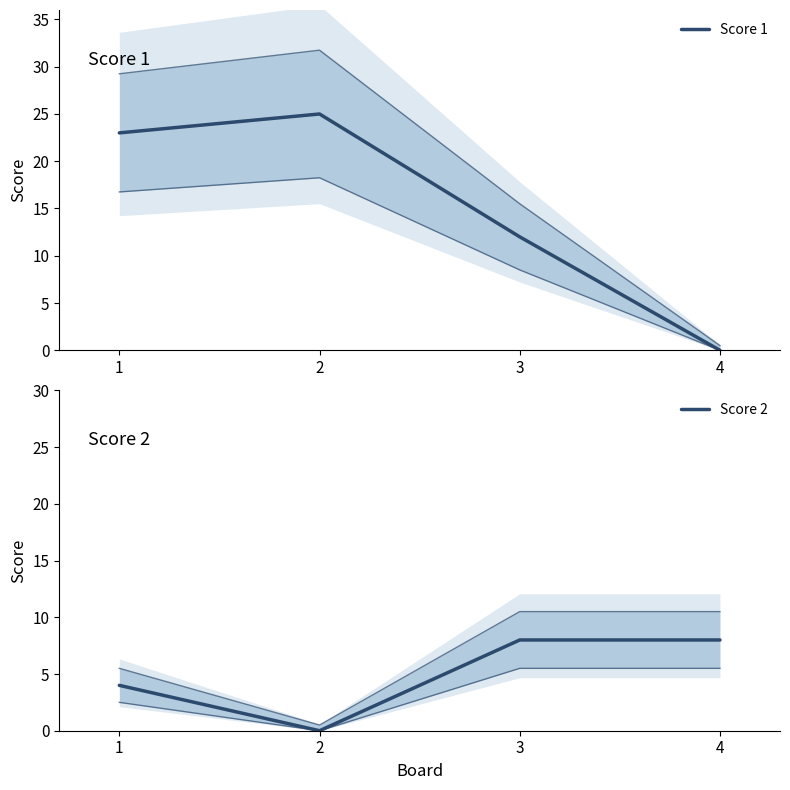

Reading left to right, extract all data points from this chart.

Score 1: 23	25	12	0
Score 2: 4	0	8	8